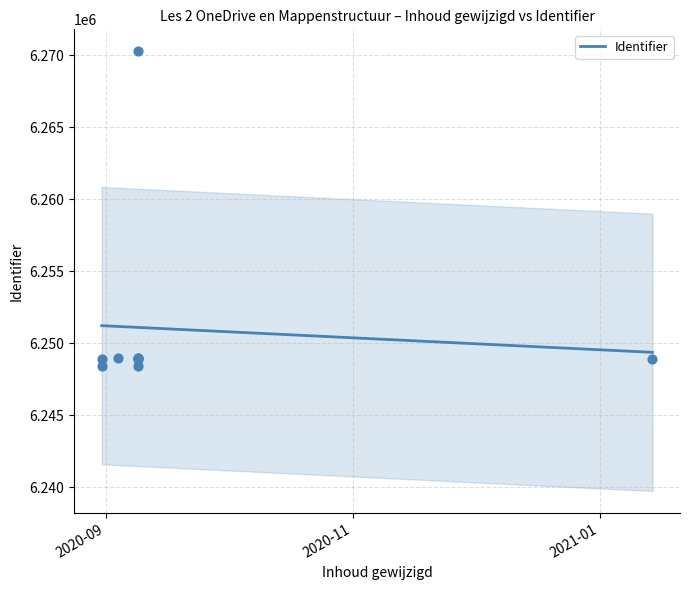

What is the change in value from 2020-08-31 to 2021-01-14?

-83